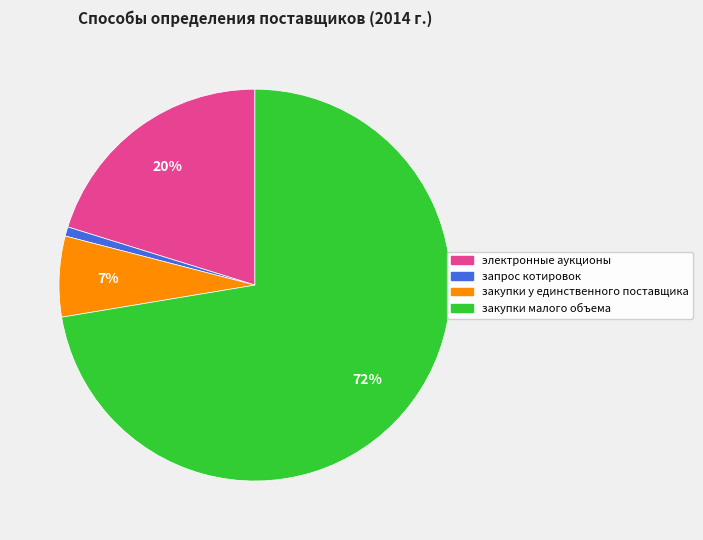

The закупки малого объема slice represents 72% of the pie. True or false?

True